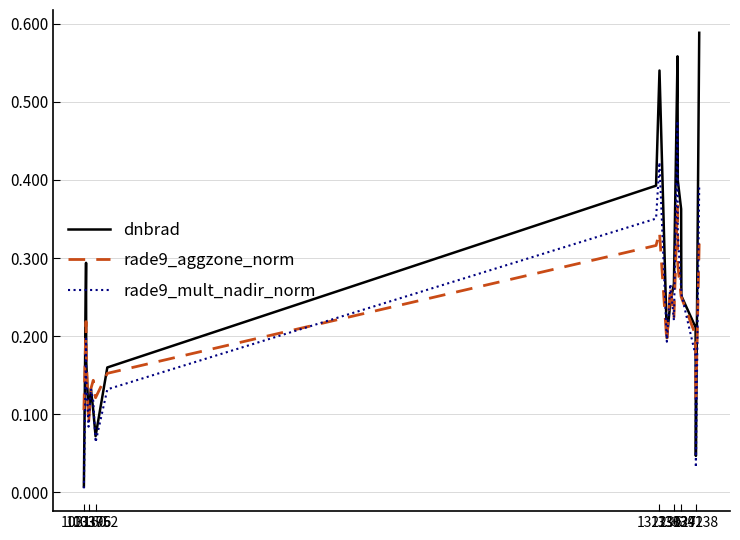

Which series has the widest spread of values?

dnbrad